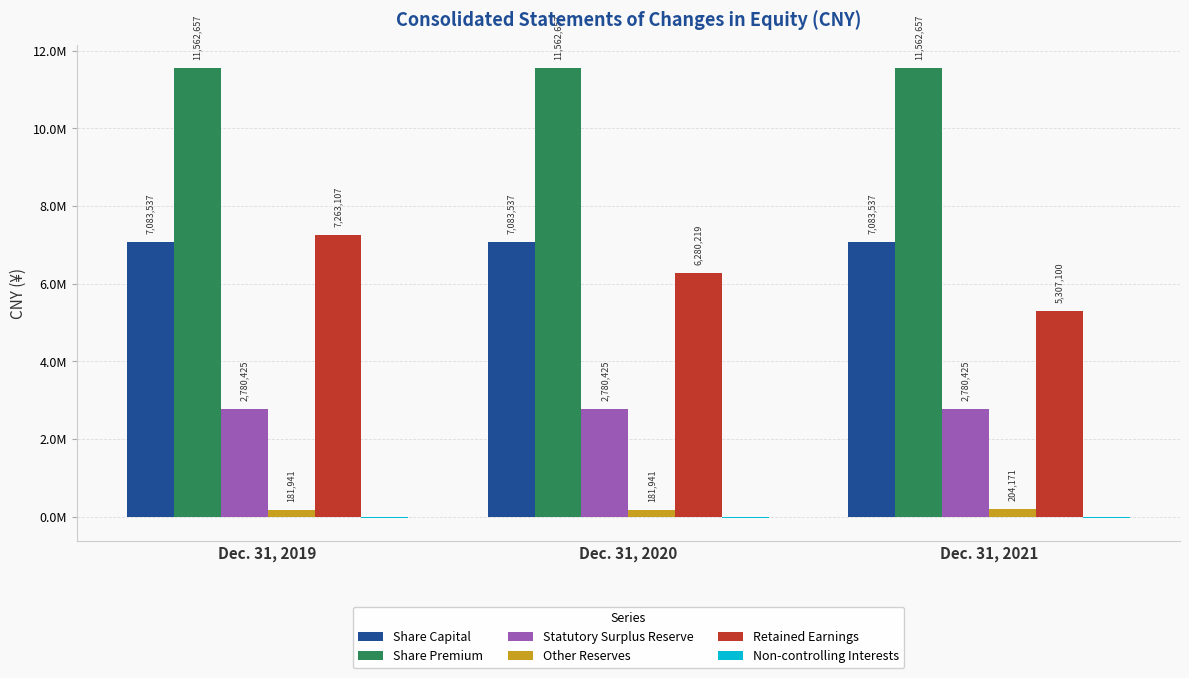

What is the smallest value displayed?

-37513